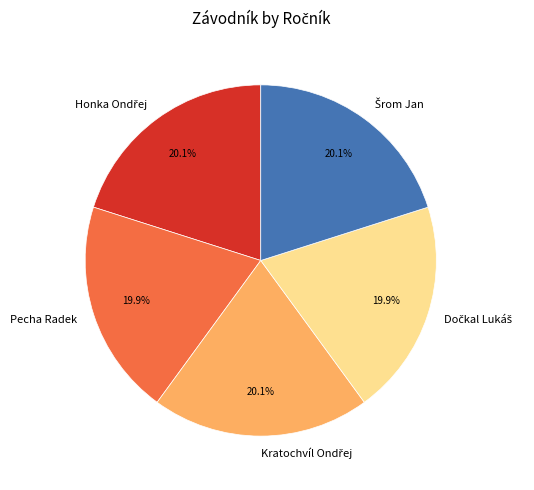

Is there a majority slice in this chart?

No